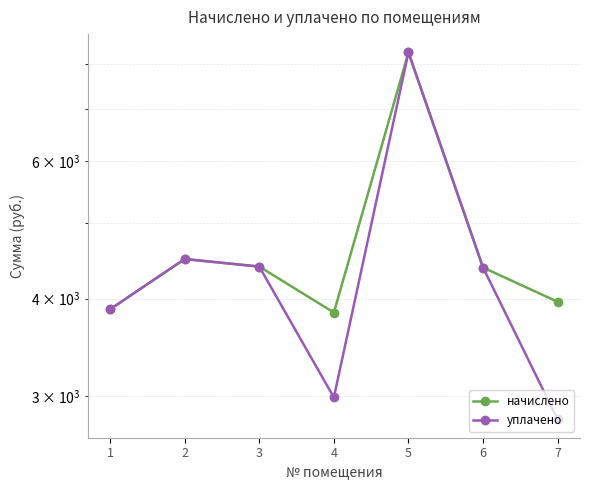

Which series has the largest total across all categories?

начислено